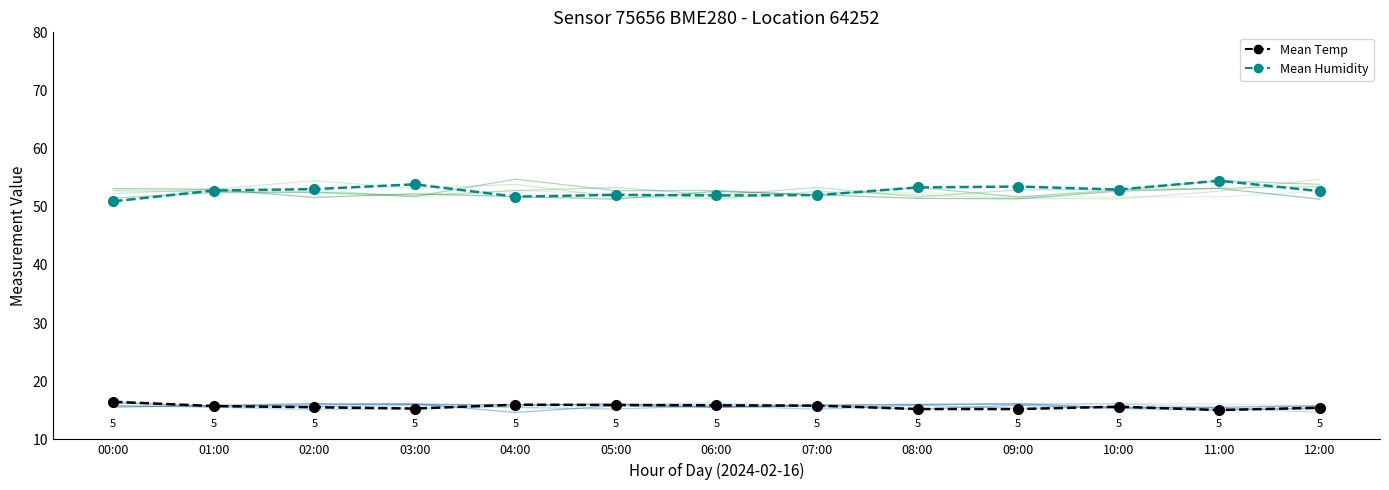

The Mean Temperature series shows 16.5 at 00:00. True or false?

True